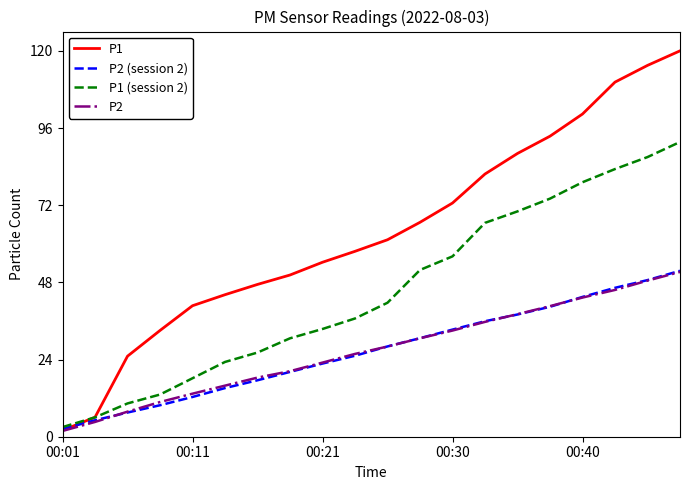

What is the difference between the second highest and second lowest values in the P2 (session 2) series?

43.6